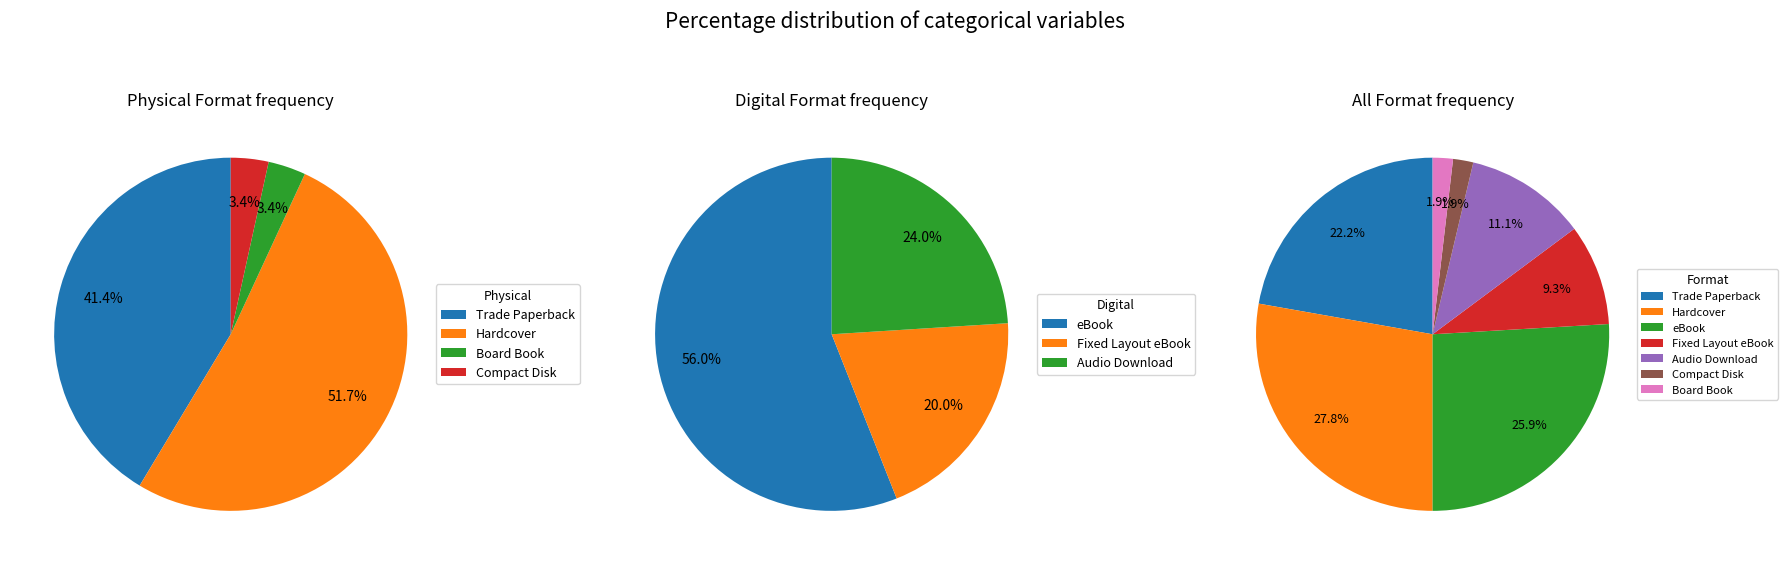

What is the ratio of the value at Audio Download to the value at Board Book?

6.0